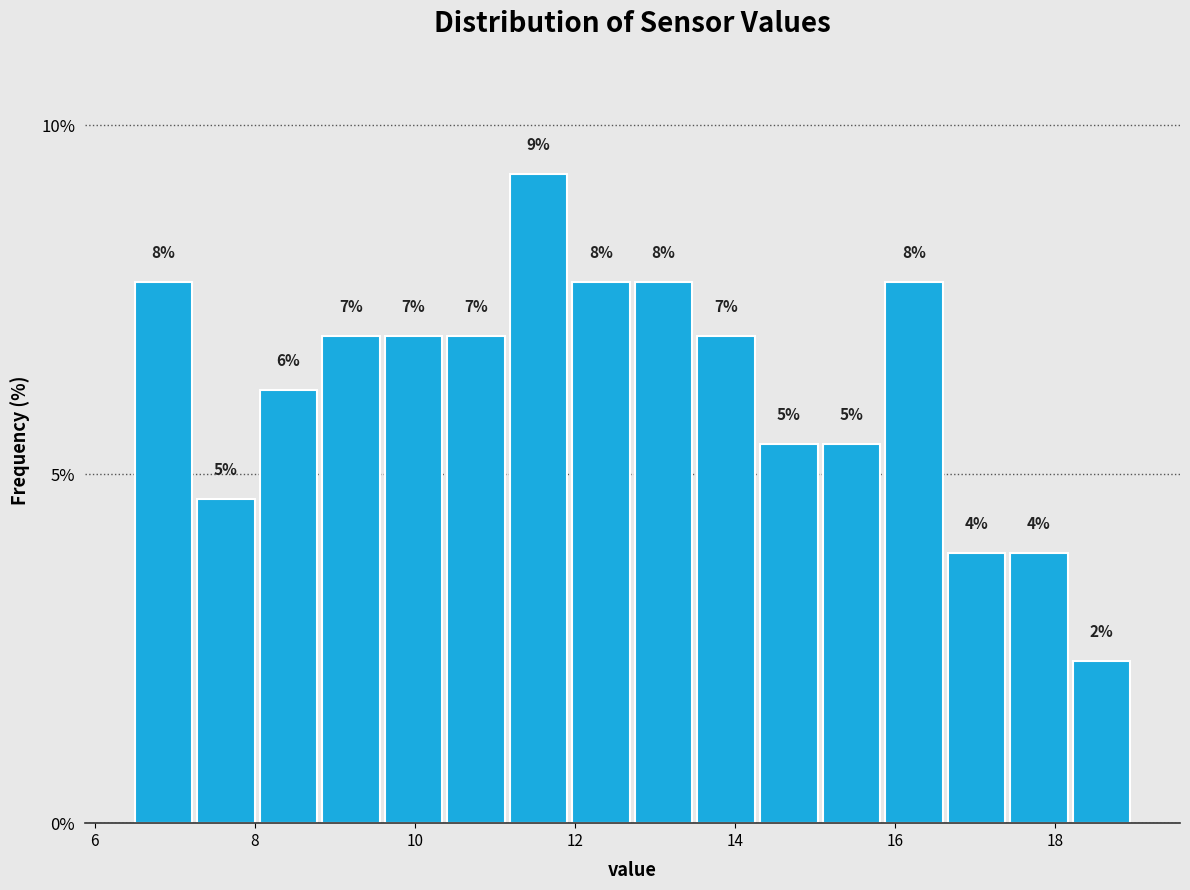

Around what value on the x-axis is the tallest bar? Give the approximate position of its centre, as read against the axis.

11.6